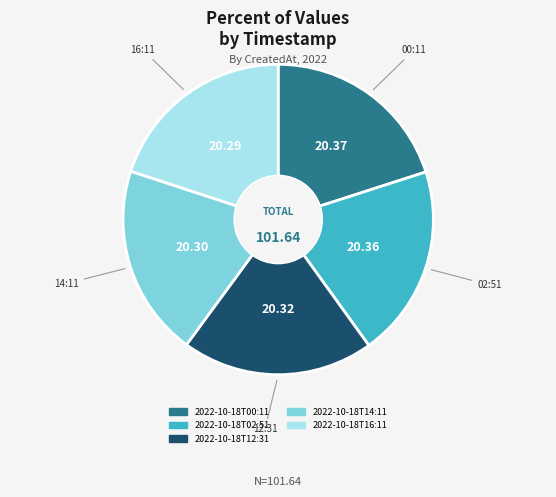

Approximately how many times larger is the value at 2022-10-18T14:11 compared to 2022-10-18T16:11?

1.0